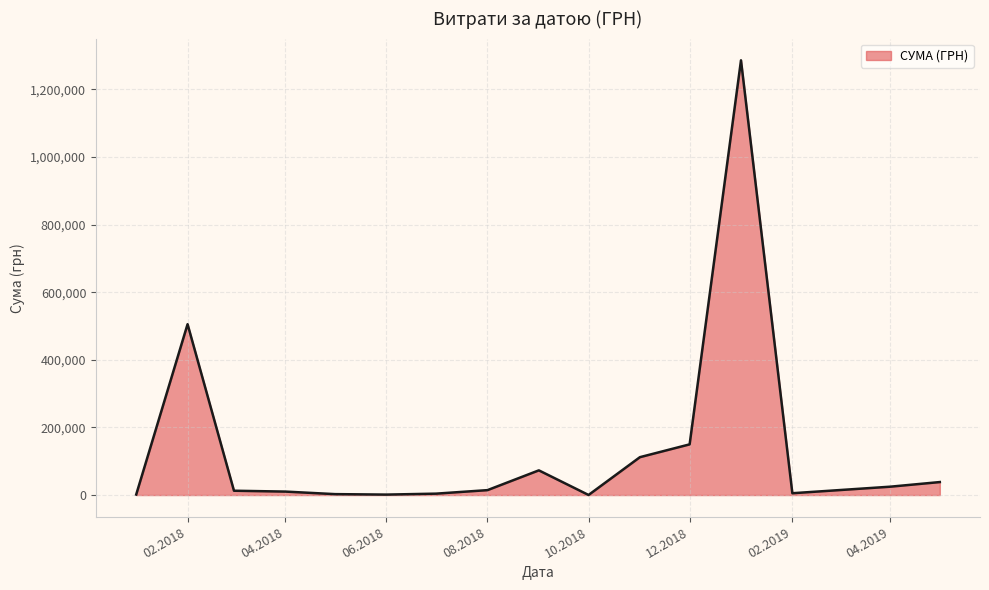

What is the greatest value displayed?

1285754.9